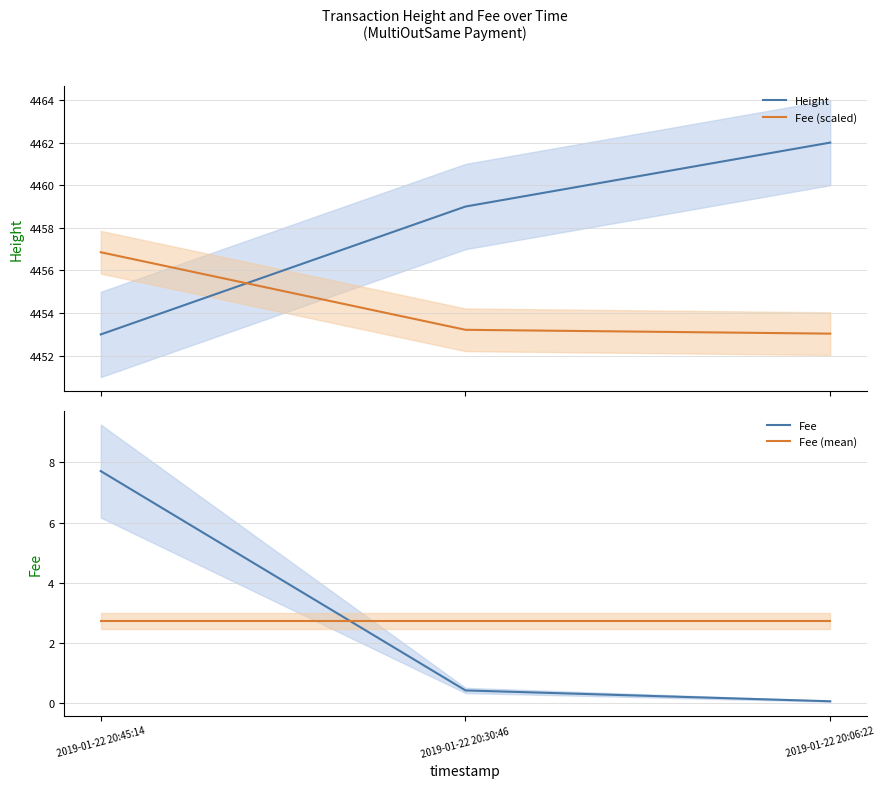

What are all the series names shown in the legend?

Height, Fee (scaled), Fee, Fee (mean)